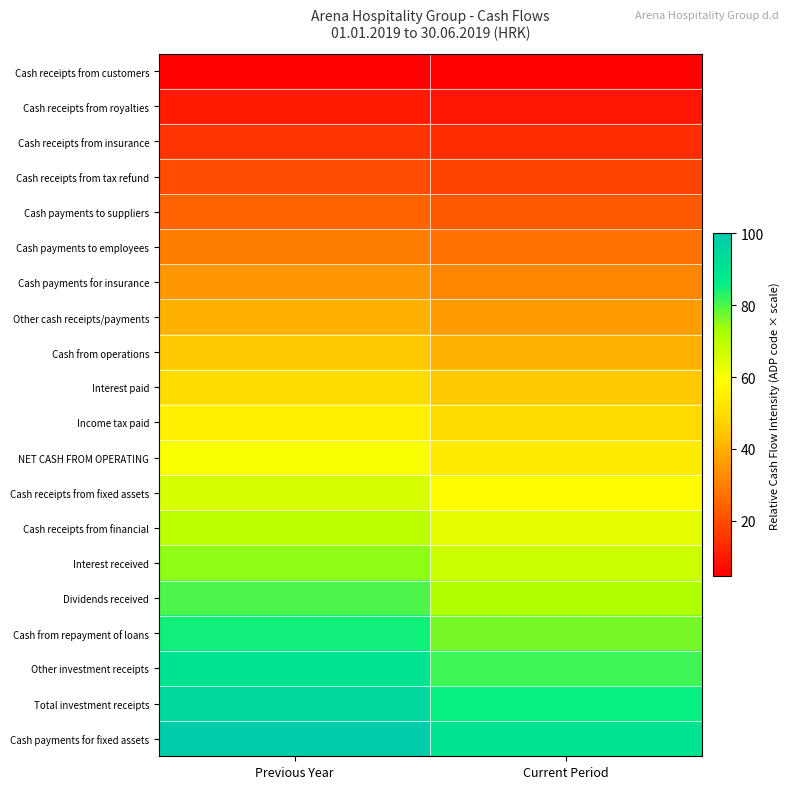

Count the number of categories in the chart.

2